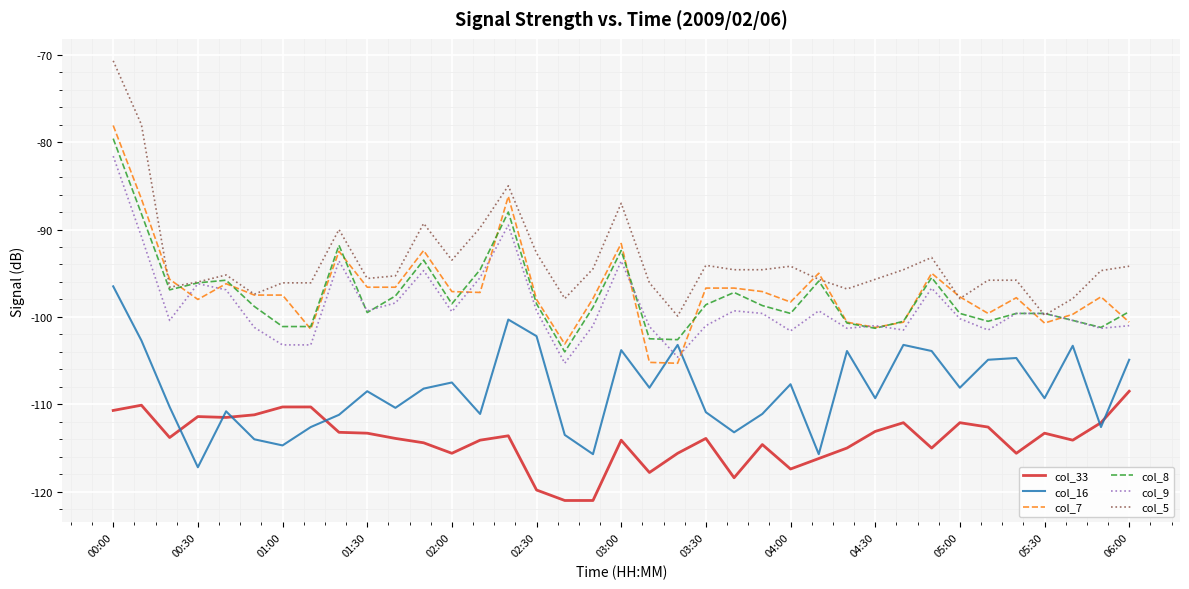

True or false: col_9 and col_33 cross at least once.

False